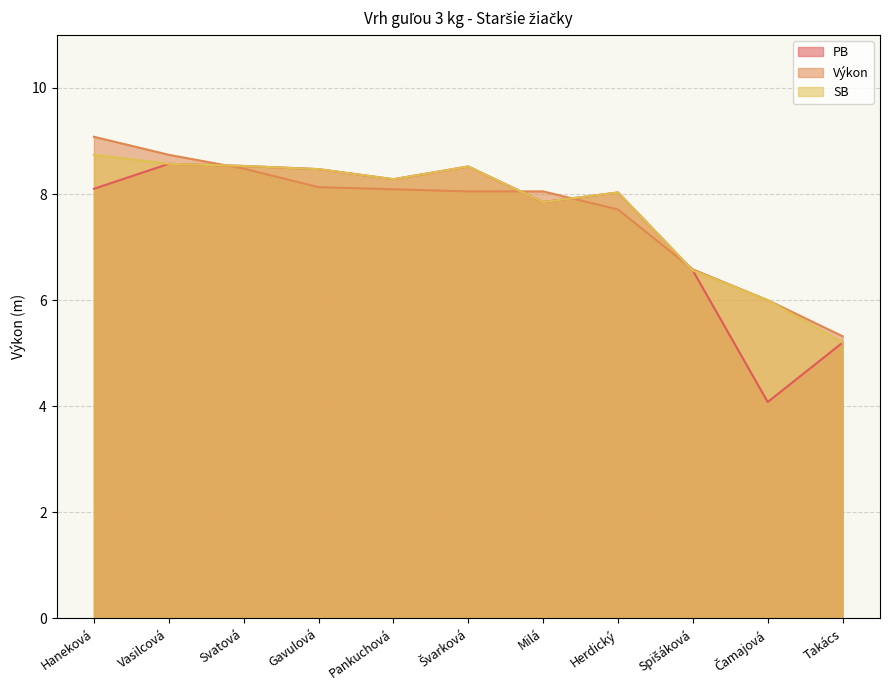

What is the maximum value shown in the chart?

9.1